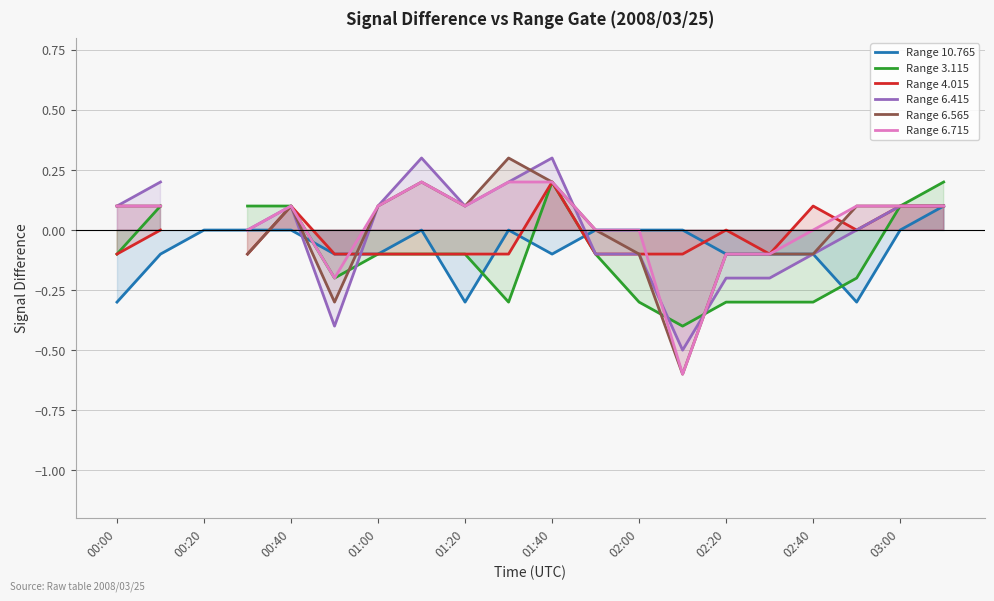

The value of Range 10.765 at 00:00 is -0.1. True or false?

False